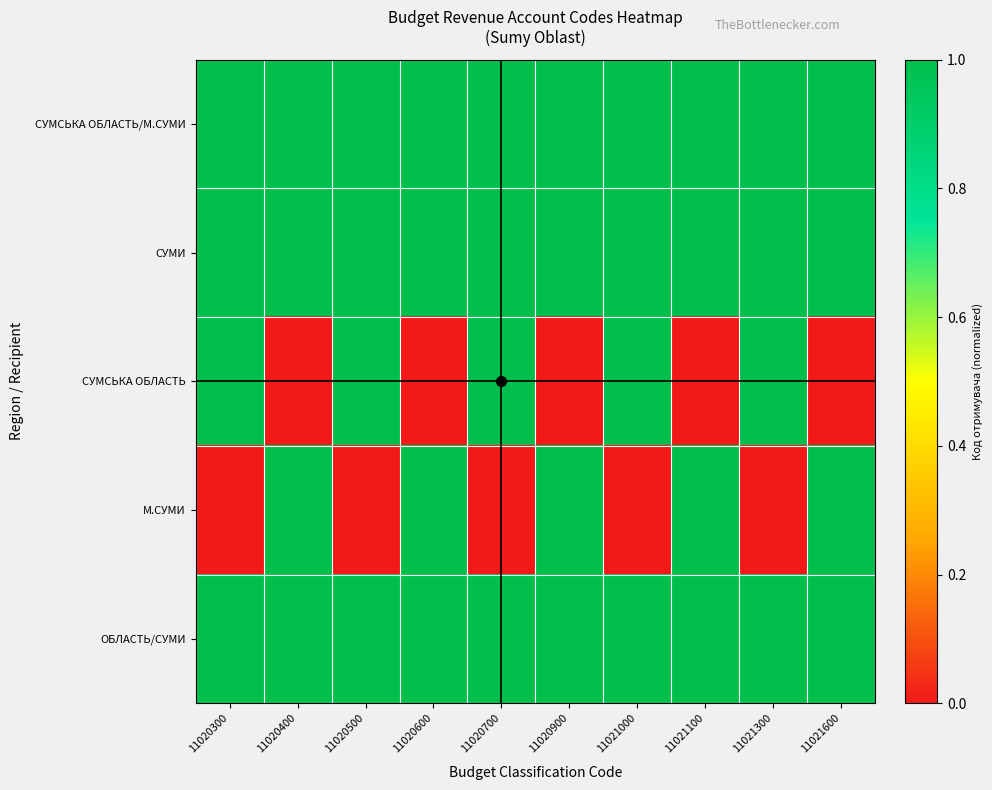

Reading right to left, what are all the values shown in this chart?

СУМСЬКА ОБЛАСТЬ/М.СУМИ: 11021600=1.0	11021300=1.0	11021100=1.0	11021000=1.0	11020900=1.0	11020700=1.0	11020600=1.0	11020500=1.0	11020400=1.0	11020300=1.0
СУМИ: 11021600=1.0	11021300=1.0	11021100=1.0	11021000=1.0	11020900=1.0	11020700=1.0	11020600=1.0	11020500=1.0	11020400=1.0	11020300=1.0
СУМСЬКА ОБЛАСТЬ: 11021600=0.0	11021300=1.0	11021100=0.0	11021000=1.0	11020900=0.0	11020700=1.0	11020600=0.0	11020500=1.0	11020400=0.0	11020300=1.0
М.СУМИ: 11021600=1.0	11021300=0.0	11021100=1.0	11021000=0.0	11020900=1.0	11020700=0.0	11020600=1.0	11020500=0.0	11020400=1.0	11020300=0.0
ОБЛАСТЬ/СУМИ: 11021600=1.0	11021300=1.0	11021100=1.0	11021000=1.0	11020900=1.0	11020700=1.0	11020600=1.0	11020500=1.0	11020400=1.0	11020300=1.0